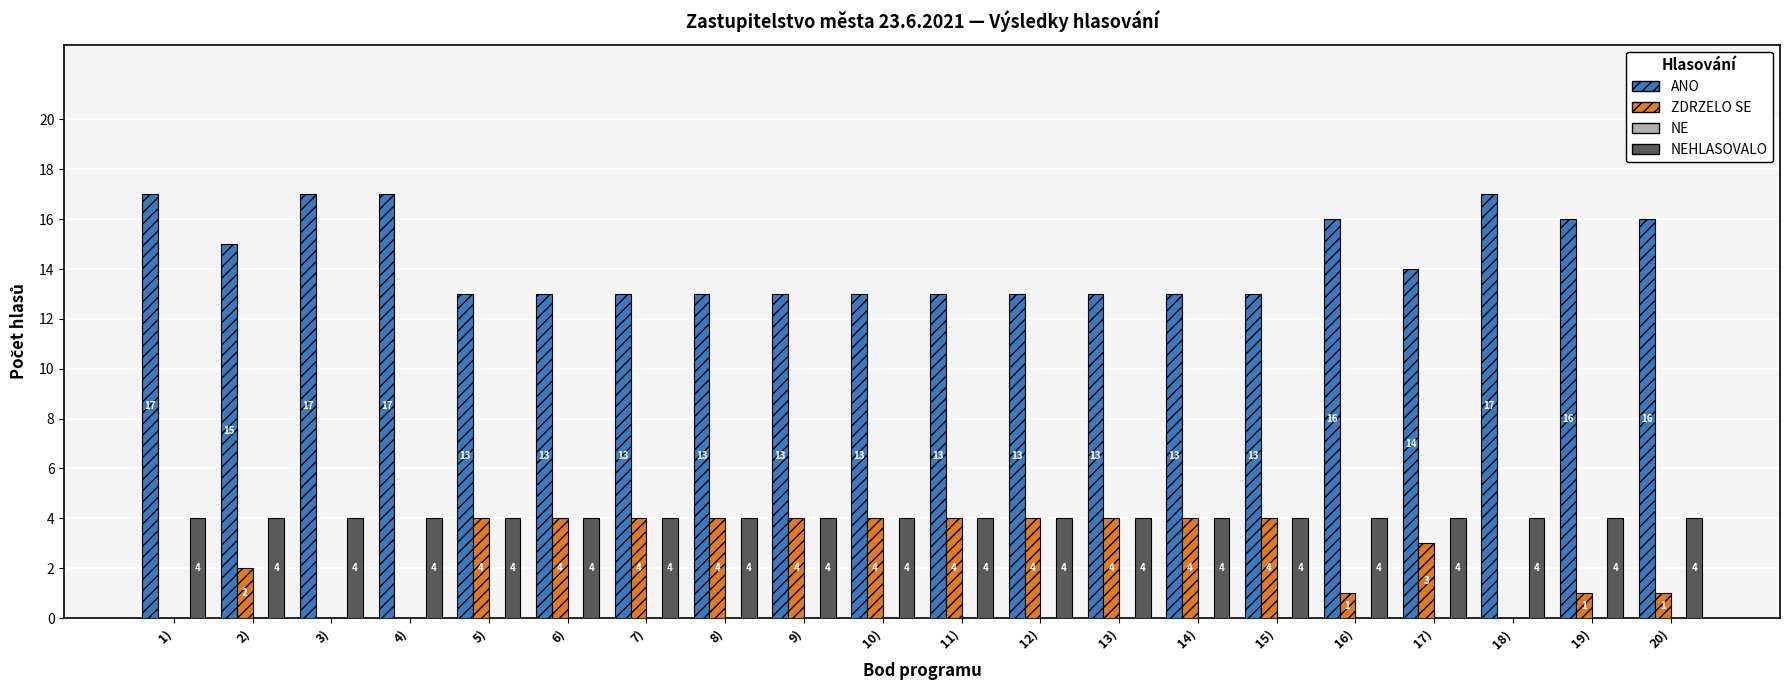

What is the maximum value for ZDRZELO SE?

4